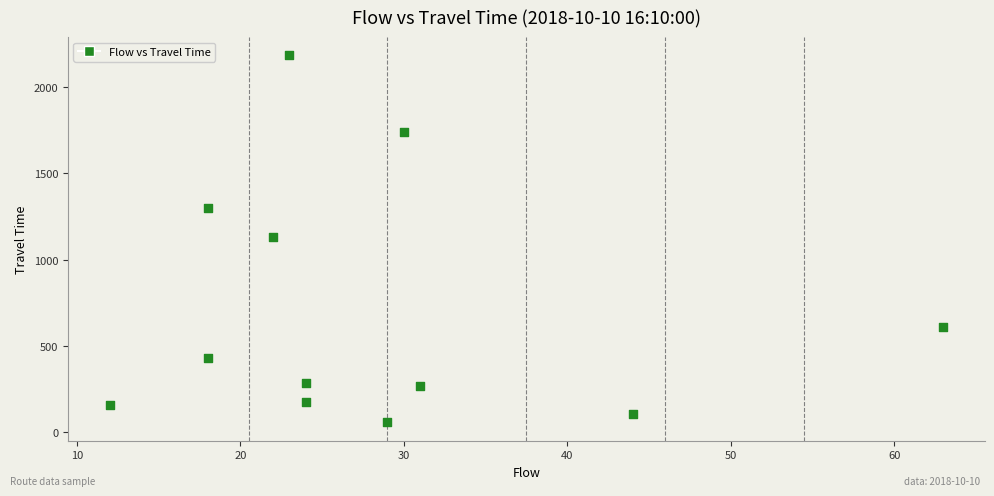

What is the range of X values (max minus min)?

51